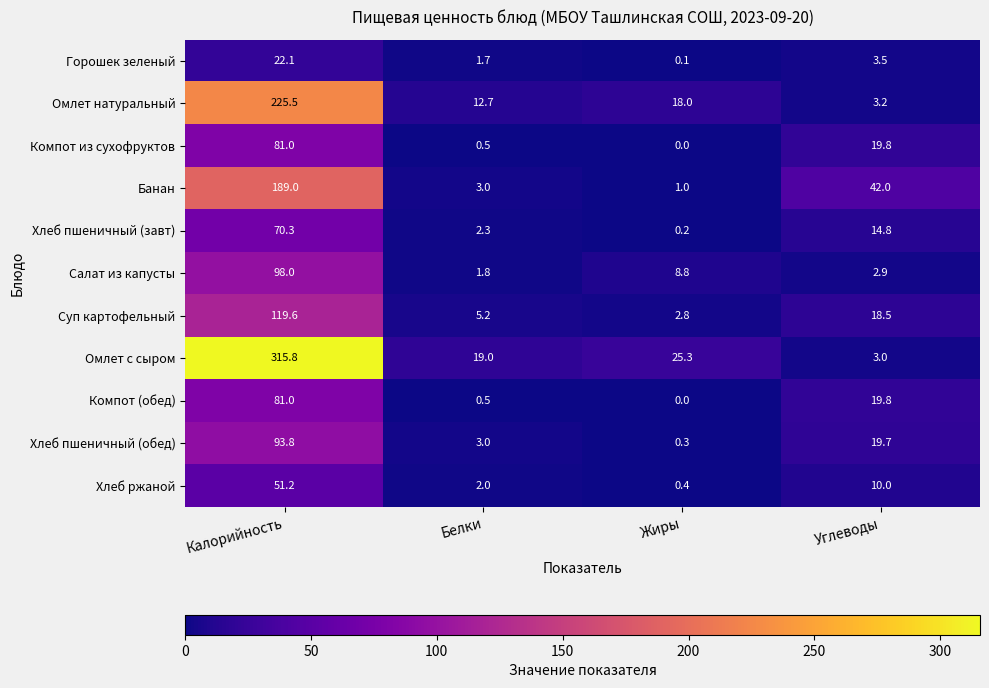

What is the greatest value displayed?

315.8